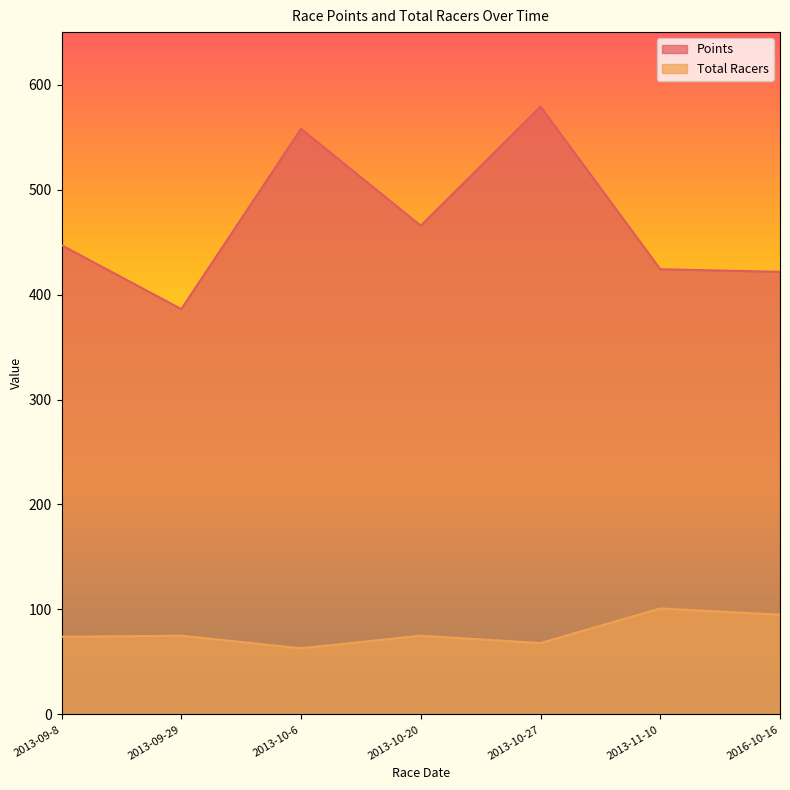

What is the minimum value shown in the chart?

63.0